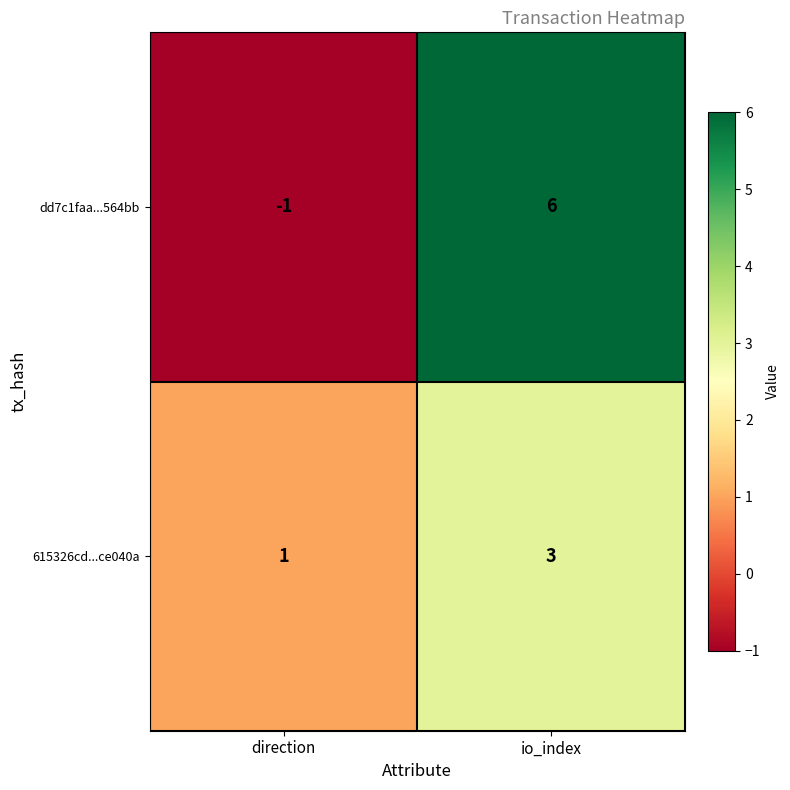

The value of dd7c1faa...564bb at io_index is 6. True or false?

True